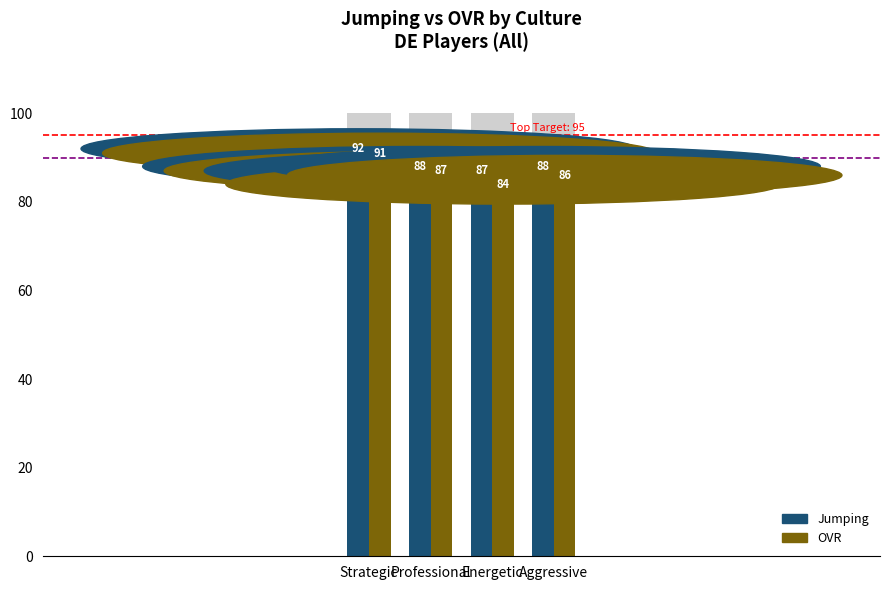

What is the label of the 3rd bar from the right?

Professional